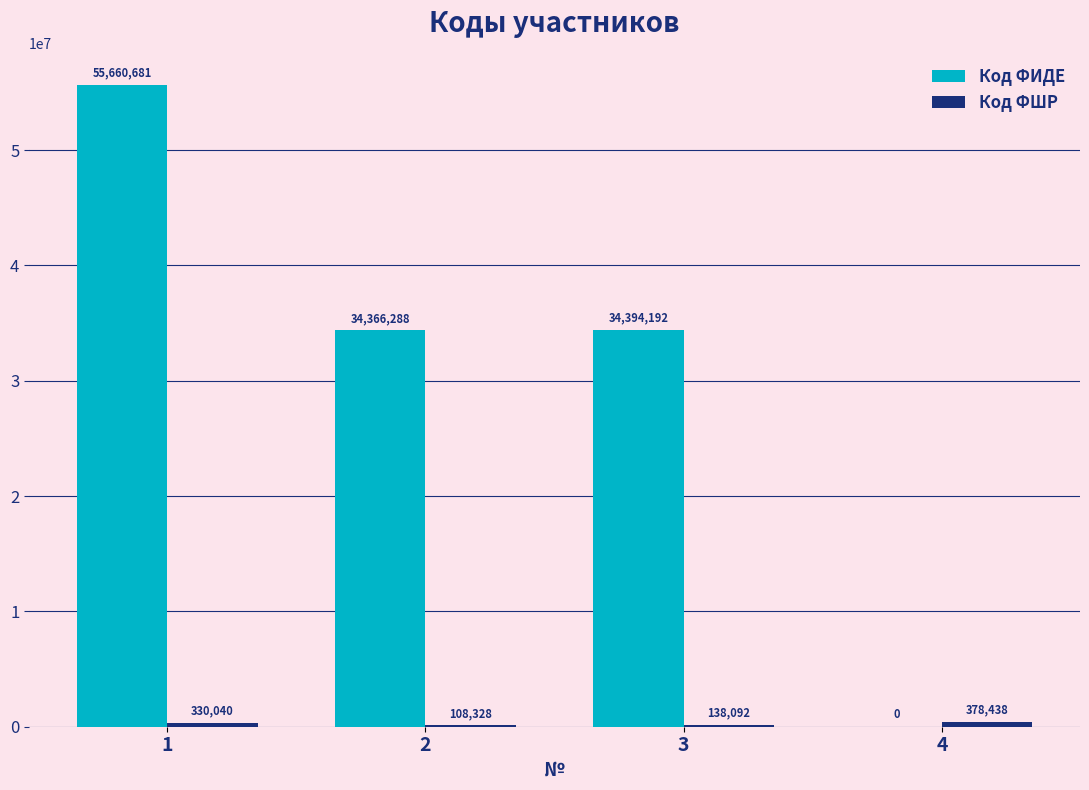

At which label does Код ФИДЕ first exceed 34394192?

1